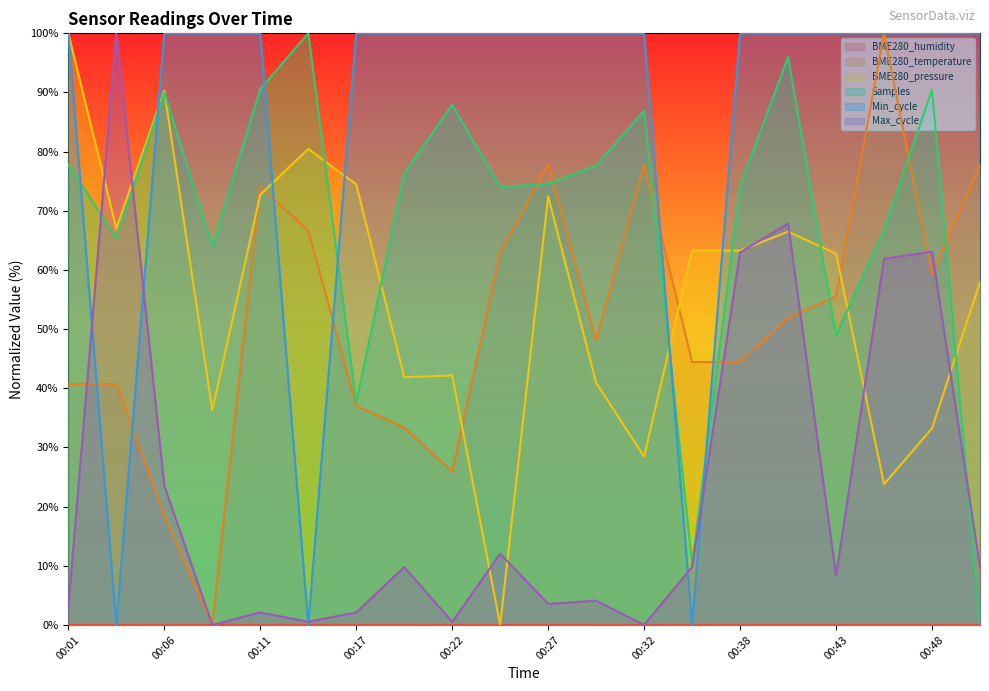

What is the total value across all series at 00:11?

339.5